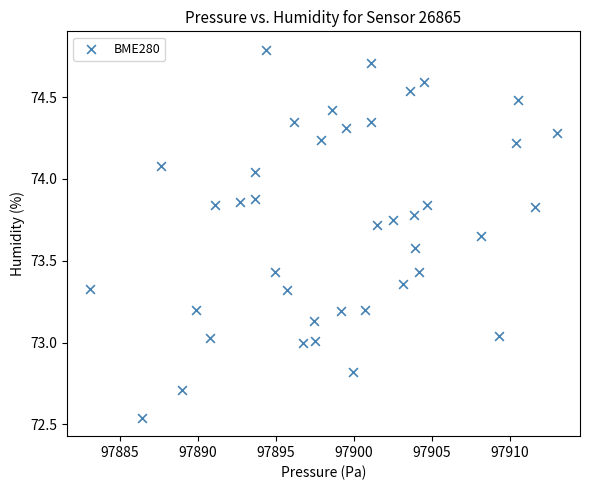

What is the range of X values (max minus min)?

29.9